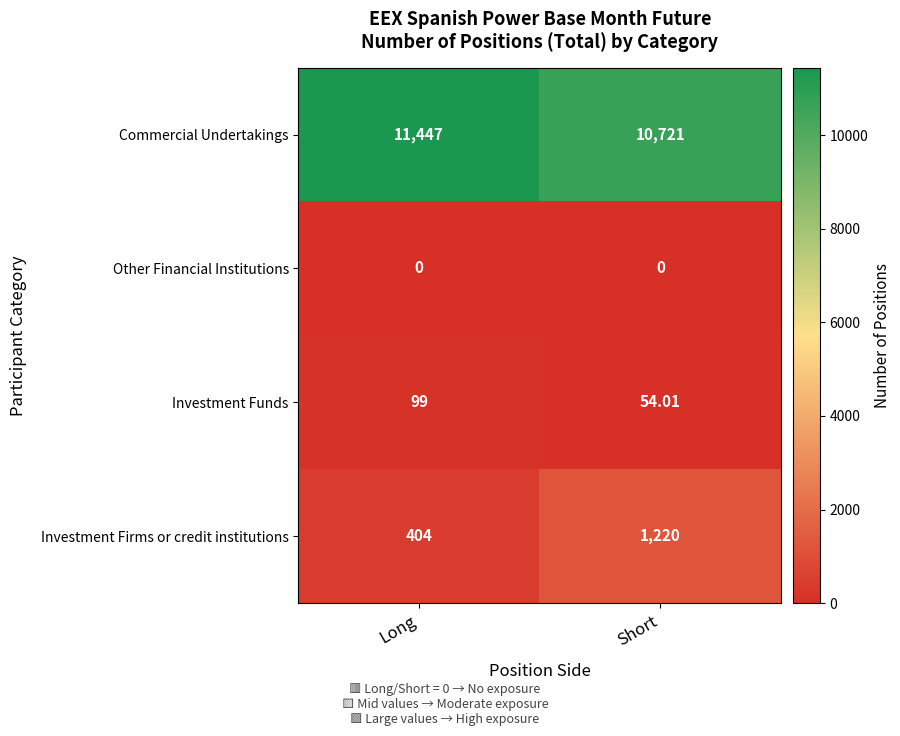

Which category has the highest value across all series?

Long